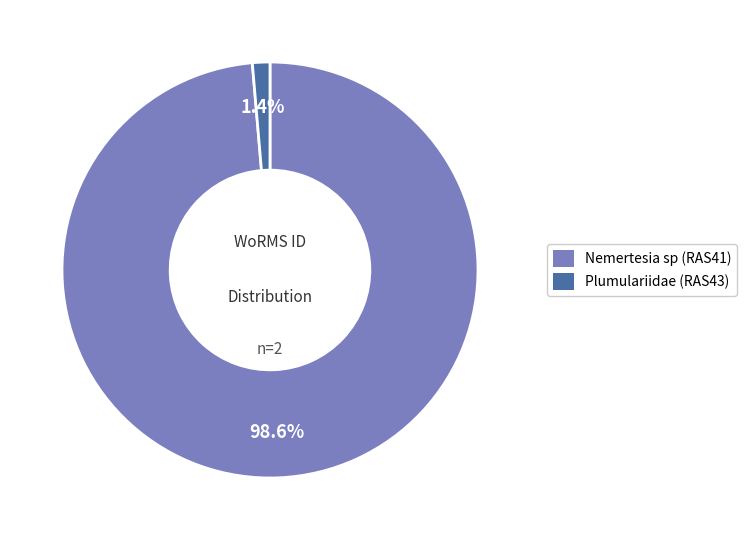

Which slice is the largest?

Nemertesia sp (RAS41)